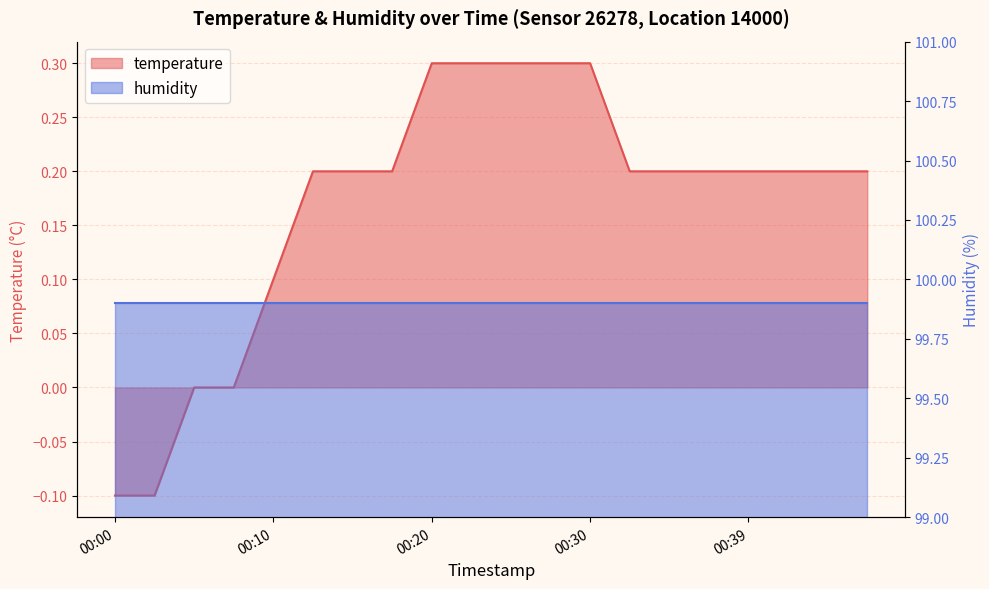

How many positive values are there?

16